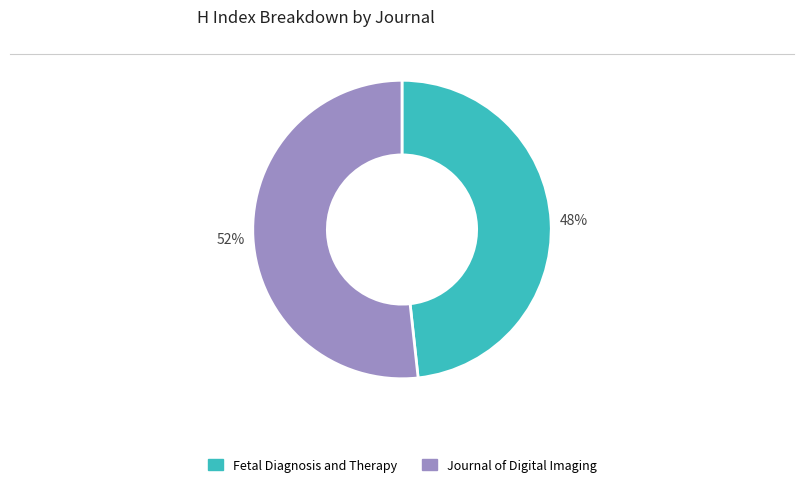

What is the ratio of the value at Journal of Digital Imaging to the value at Fetal Diagnosis and Therapy?

1.1